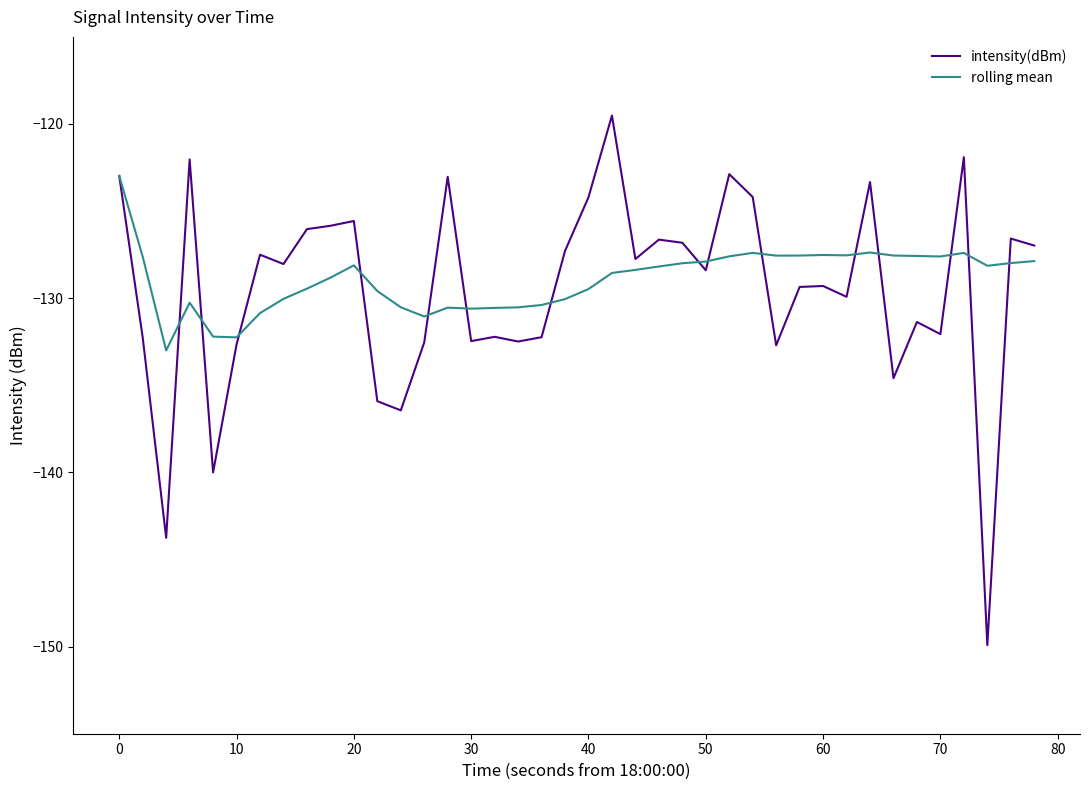

Rank the series by their maximum value, from lowest to highest.

rolling mean, intensity(dBm)